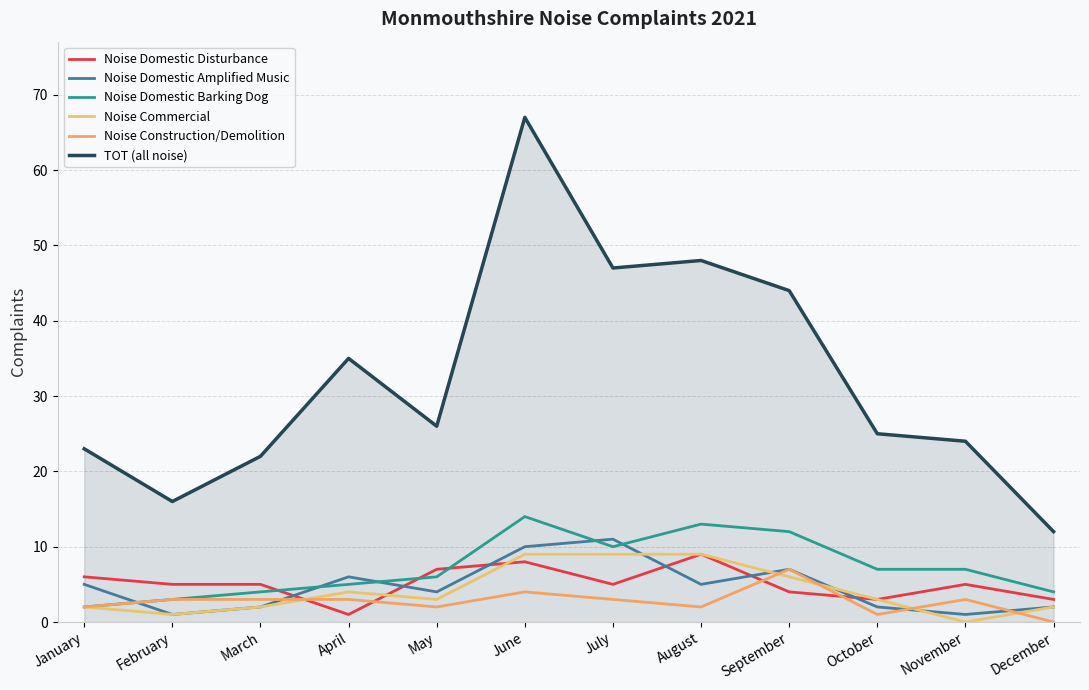

True or false: Noise Domestic Amplified Music has more than 0 points higher than both neighbors.

True